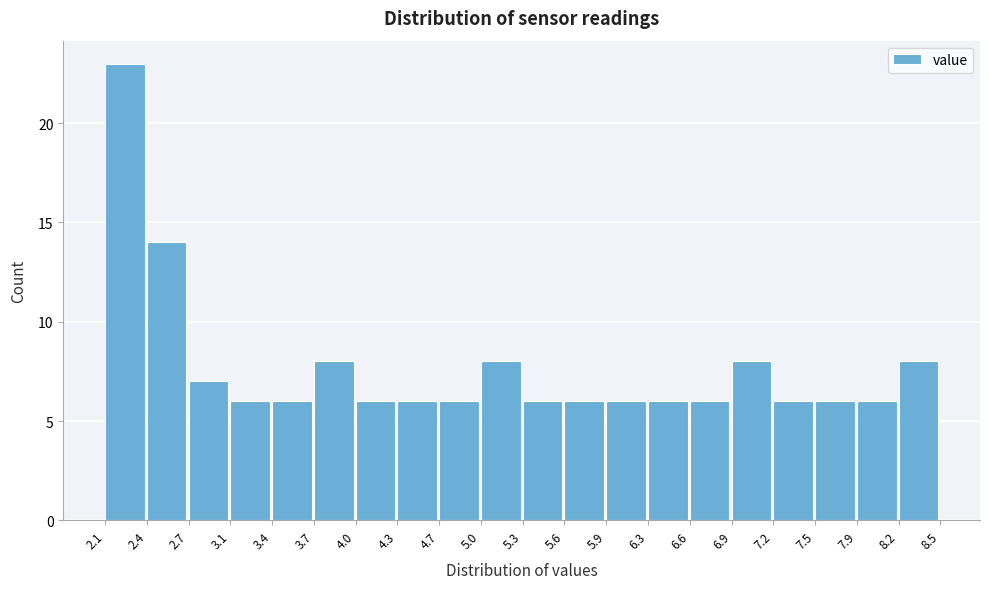

Reading left to right, transcribe this chart: for each bar, give the range it covers on the x-axis and its height. The values are not printed on the chart, so give them approximately, as read against the axis.

2.1 to 2.4: 23
2.4 to 2.7: 14
2.7 to 3.1: 7
3.1 to 3.4: 6
3.4 to 3.7: 6
3.7 to 4.0: 8
4.0 to 4.3: 6
4.3 to 4.7: 6
4.7 to 5.0: 6
5.0 to 5.3: 8
5.3 to 5.6: 6
5.6 to 5.9: 6
5.9 to 6.3: 6
6.3 to 6.6: 6
6.6 to 6.9: 6
6.9 to 7.2: 8
7.2 to 7.5: 6
7.5 to 7.9: 6
7.9 to 8.2: 6
8.2 to 8.5: 8